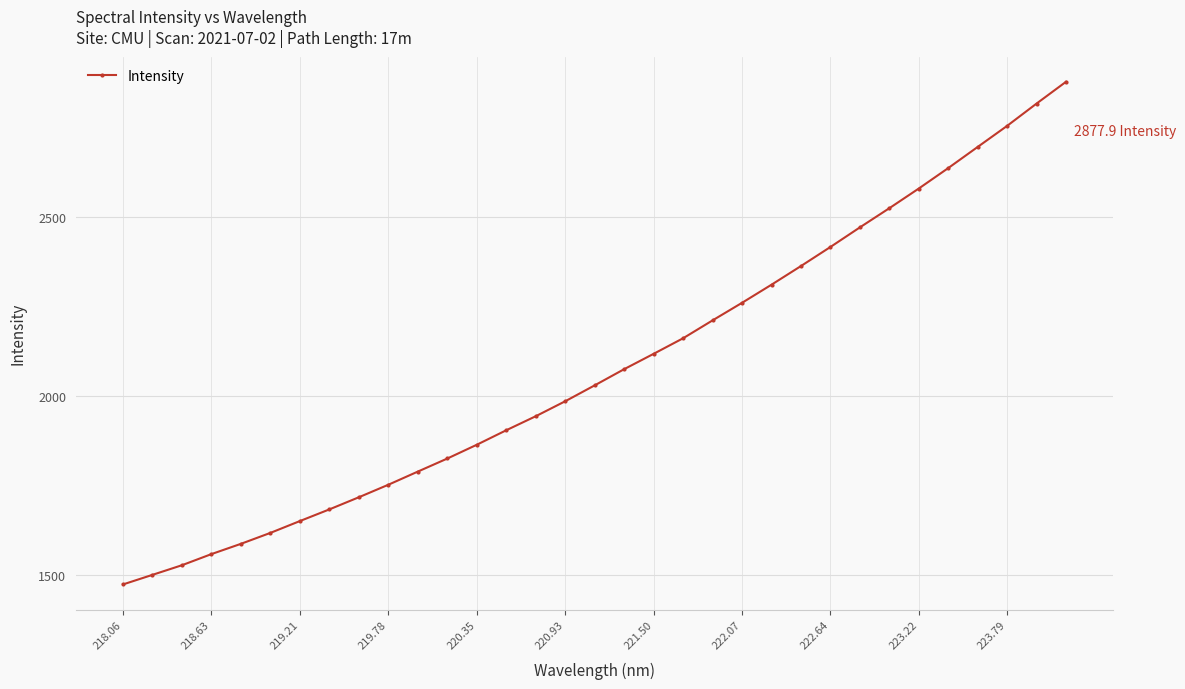

What is the value of the 27th point from the left?

2524.6